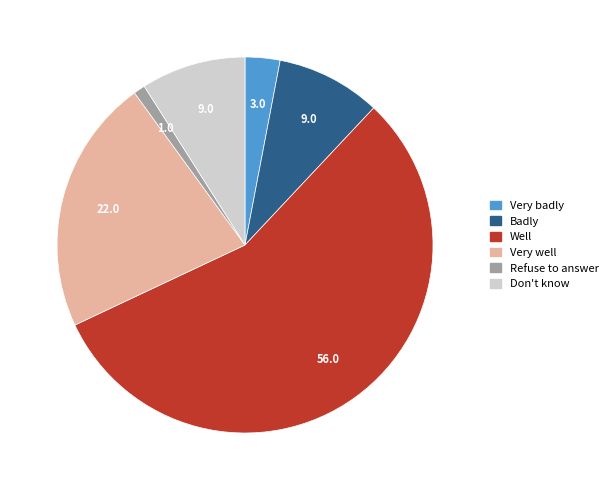

Do Very well and Very badly together represent more than half of the pie?

No